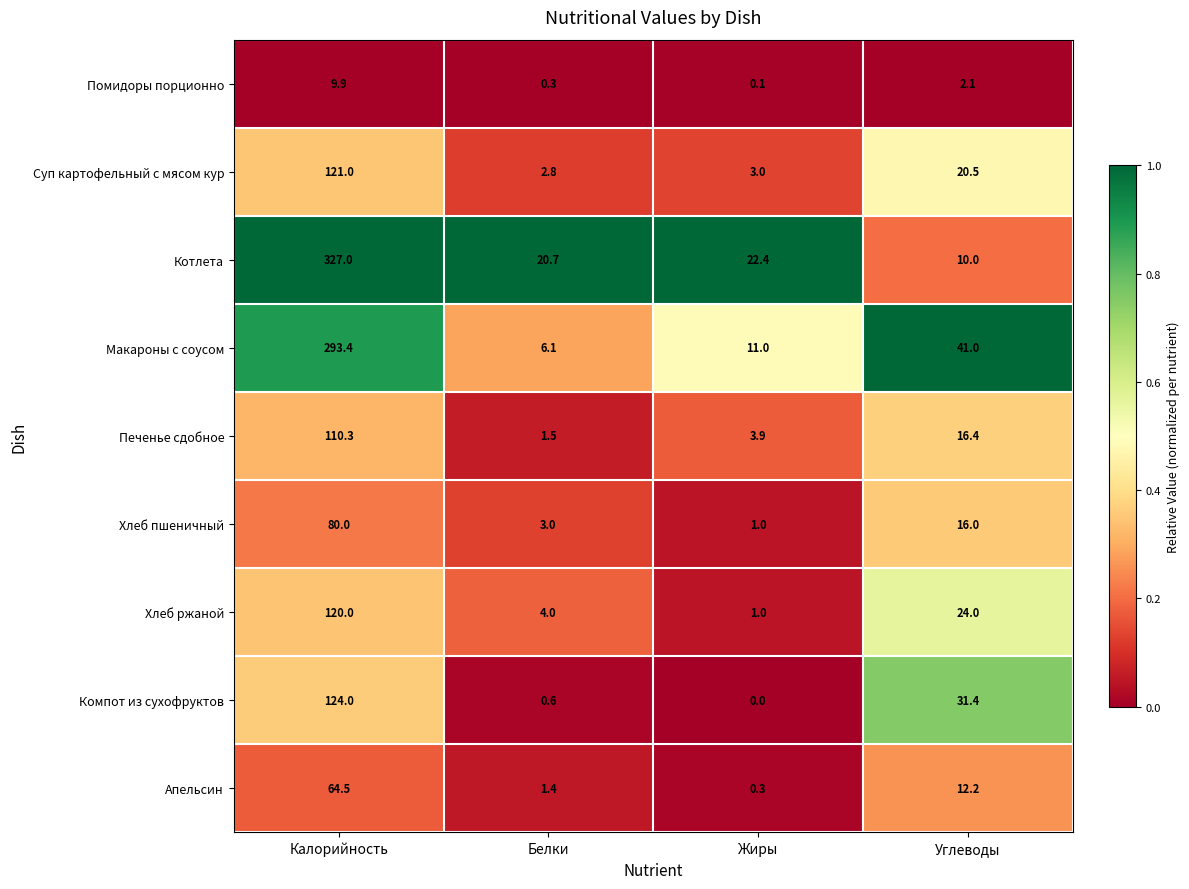

What value does the Помидоры порционно series have at Углеводы?

2.1